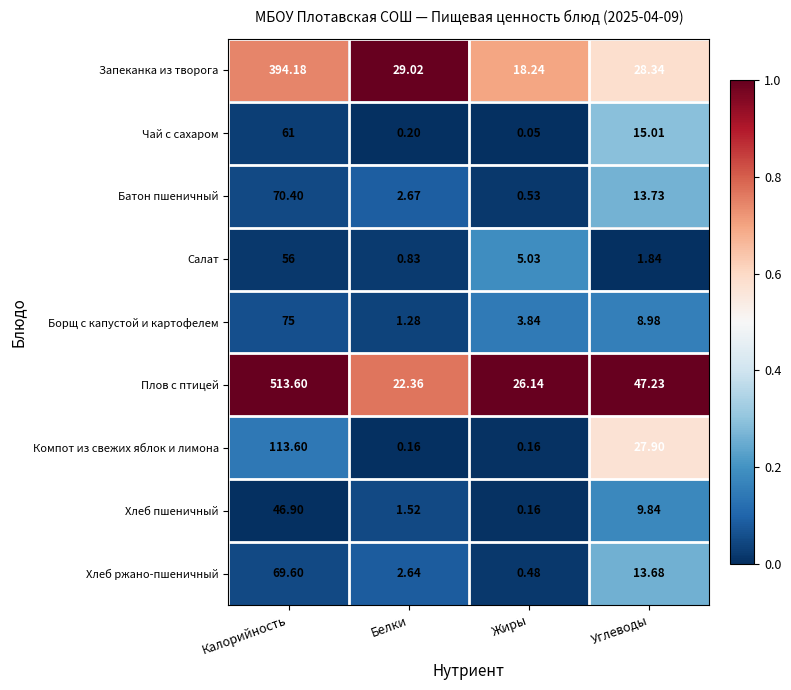

What is the difference between the highest and lowest values at Углеводы?

45.4